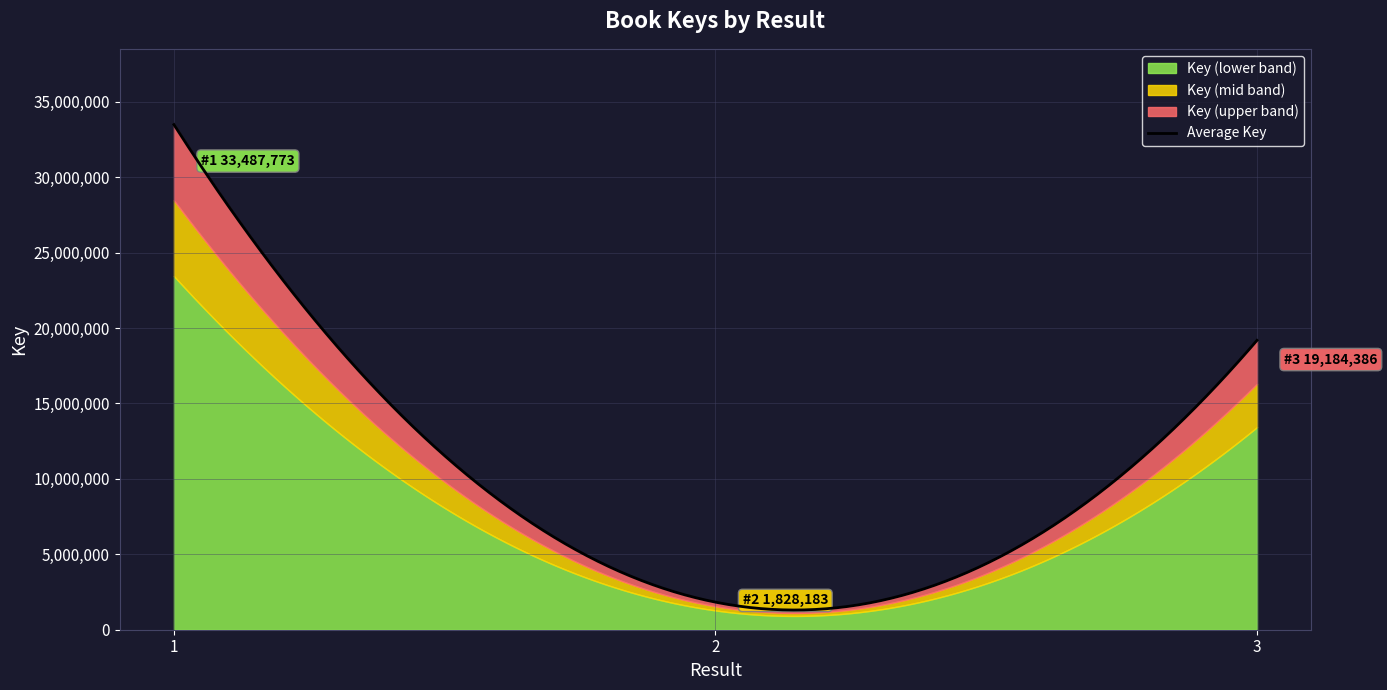

What is the ratio of the value at 2 to the value at 1?

0.1